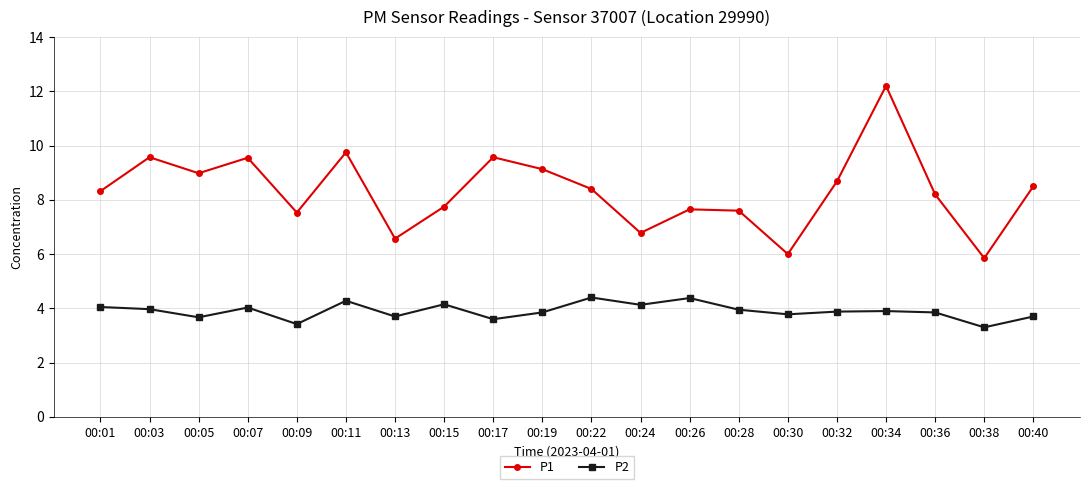

What is the sum of all P2 values?

78.0